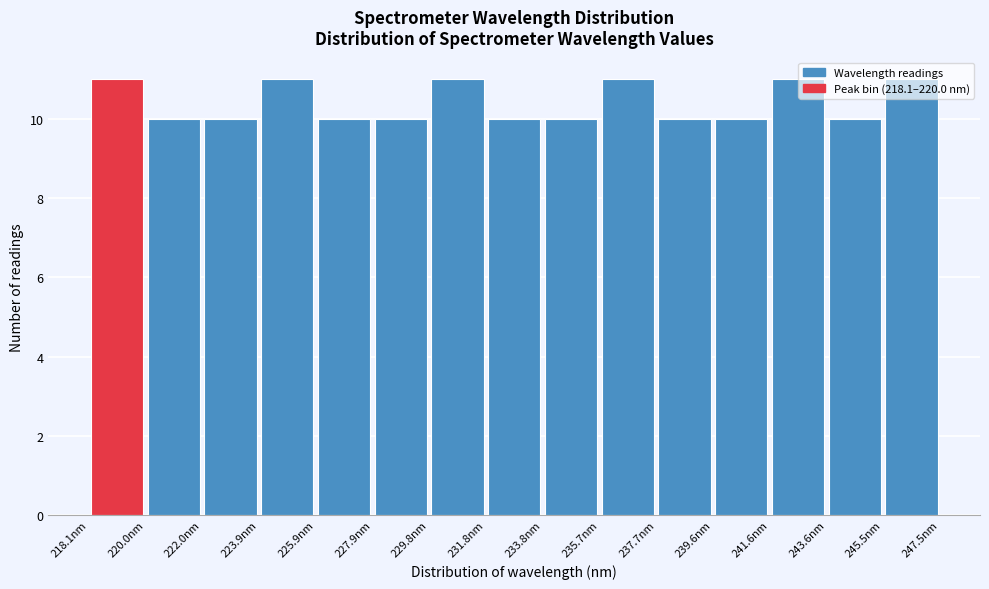

Reading left to right, transcribe this chart: for each bar, give the range it covers on the x-axis and its height. Neither the bar edges nor the heights are printed on the chart, so give them approximately, as read against the axes.

218.0 to 220.0: 11
220.0 to 222.0: 10
222.0 to 224.0: 10
224.0 to 226.0: 11
226.0 to 227.8: 10
227.8 to 229.8: 10
229.8 to 231.8: 11
231.8 to 233.8: 10
233.8 to 235.8: 10
235.8 to 237.6: 11
237.6 to 239.6: 10
239.6 to 241.6: 10
241.6 to 243.6: 11
243.6 to 245.6: 10
245.6 to 247.4: 11